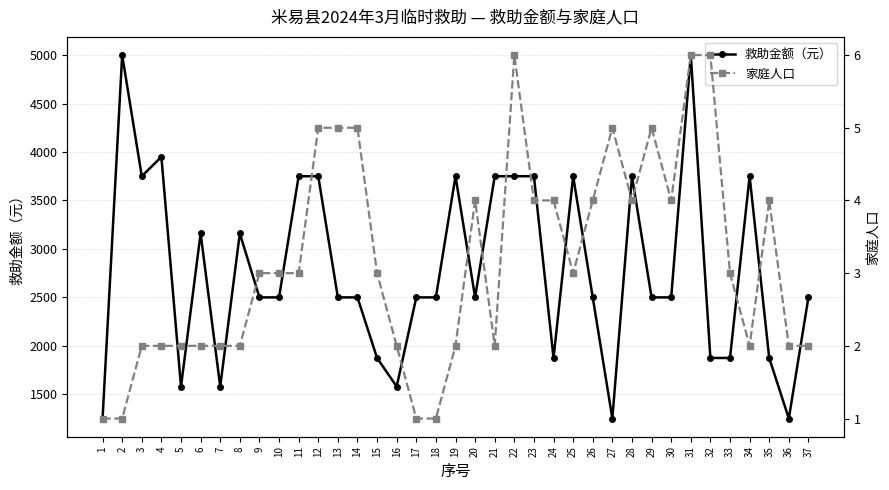

What is the difference between the maximum and minimum values in the 救助金额（元） series?

3750